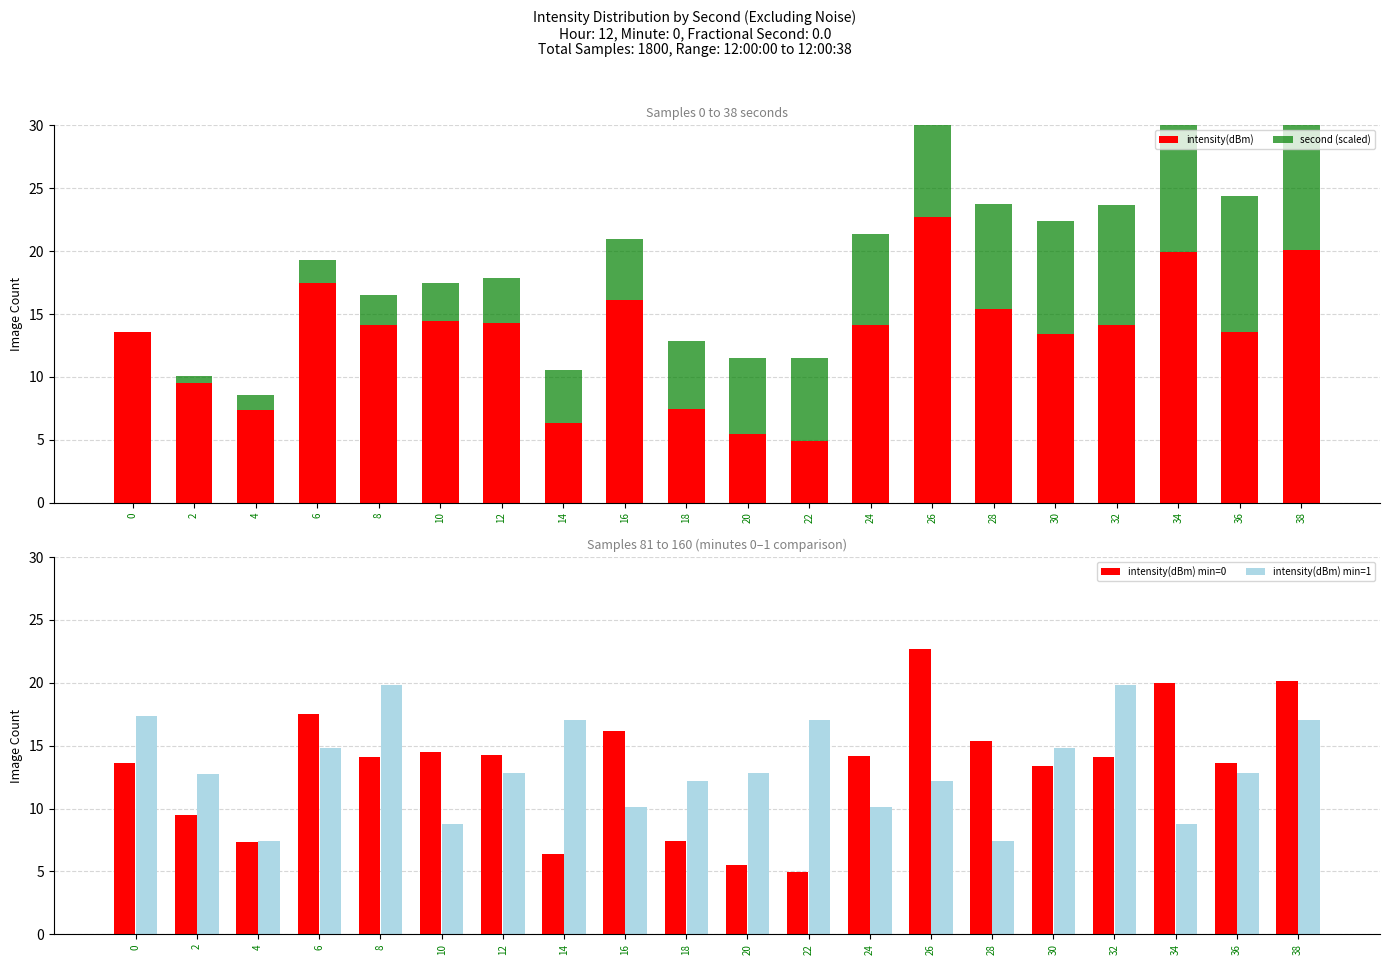

Which series has the largest range (max minus min)?

intensity(dBm)